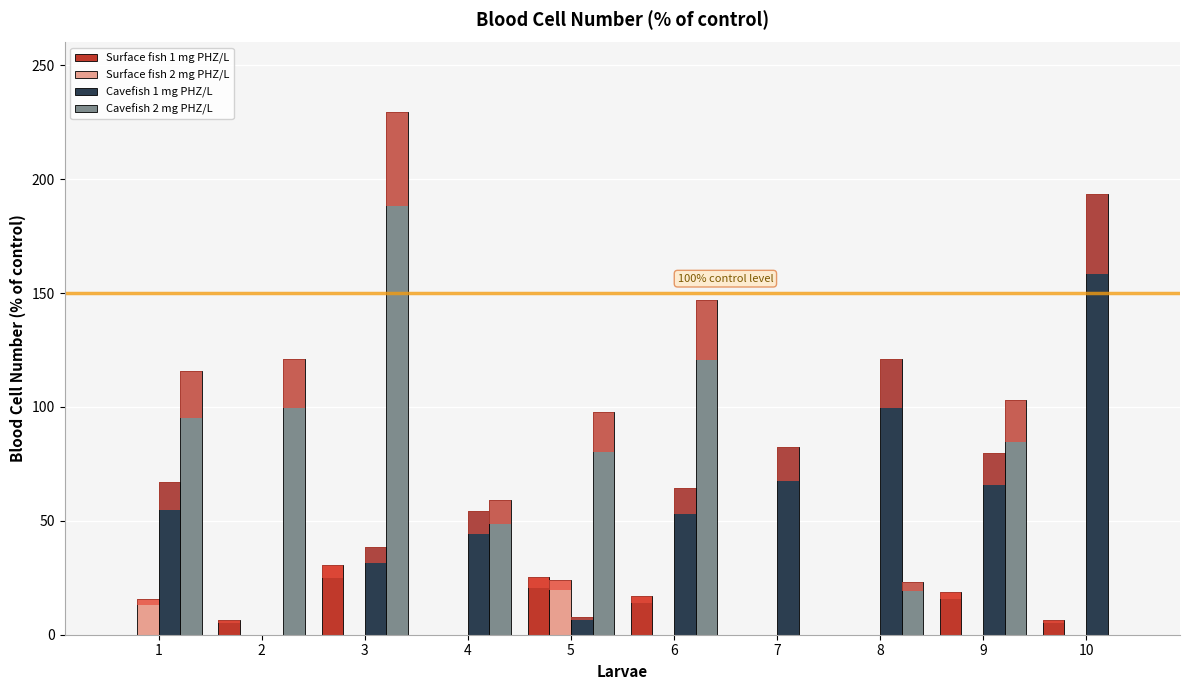

At 1, list the series in order from largest to smallest.

Cavefish 2 mg PHZ/L, Cavefish 1 mg PHZ/L, Surface fish 2 mg PHZ/L, Surface fish 1 mg PHZ/L